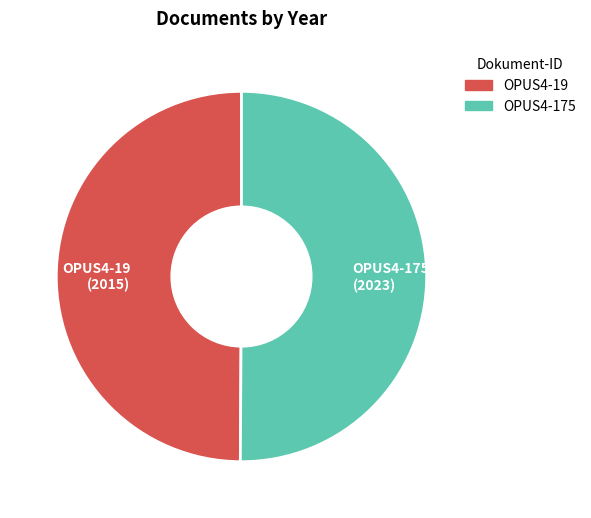

True or false: OPUS4-19 (2015) accounts for 41% of the total.

False